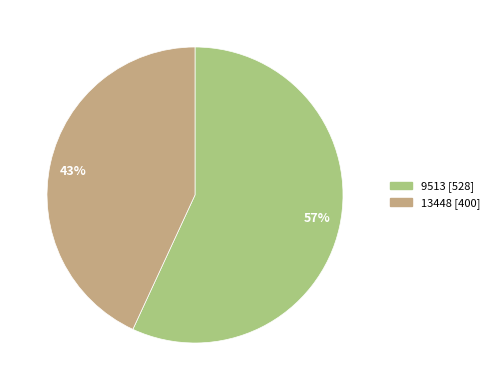

Which category has the smallest portion of the pie?

13448